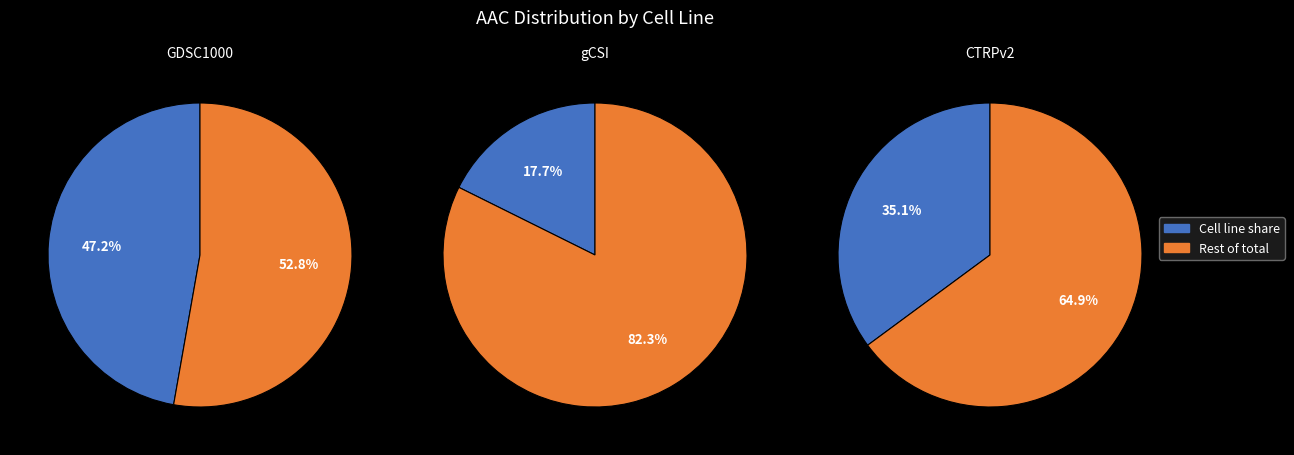

To the nearest percent, what portion does GDSC1000 represent?

47%